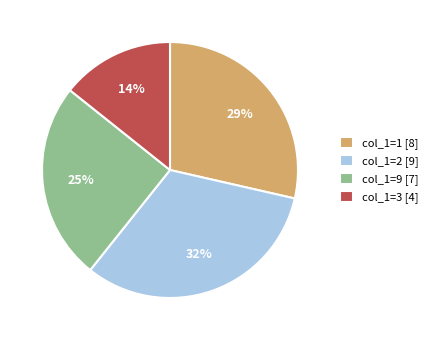

What is the largest slice in the pie chart?

col_1=2 [9]